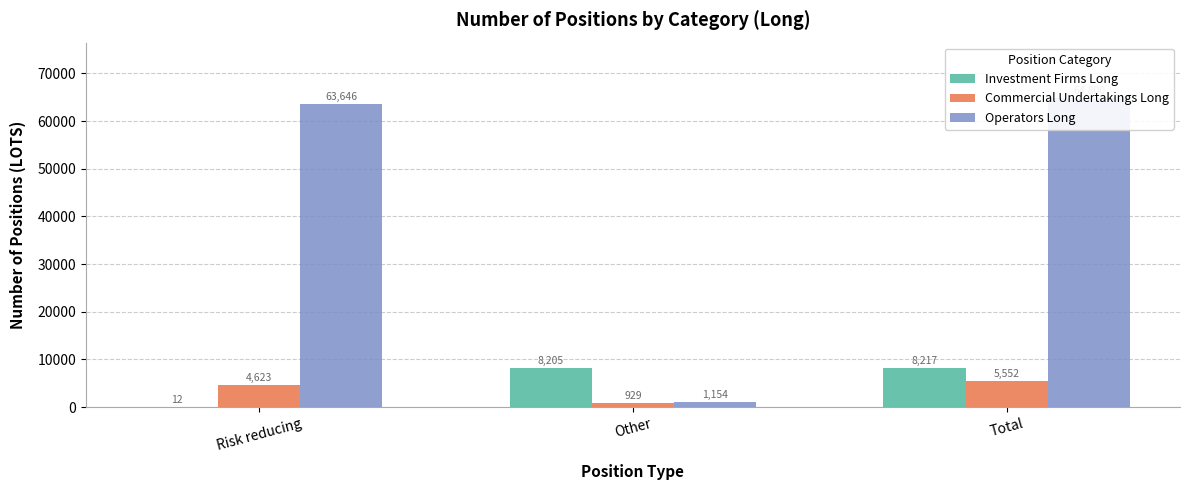

How many bars are there in each group?

3